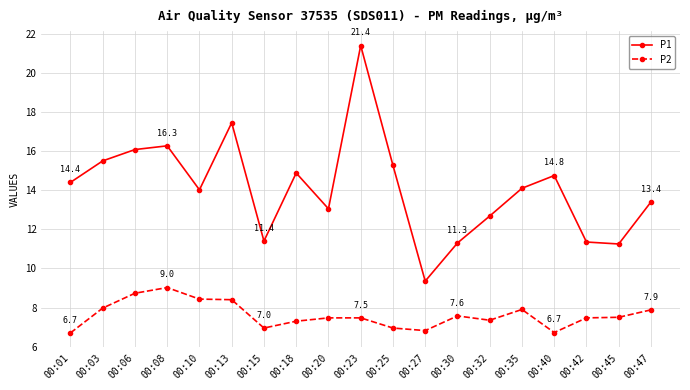

True or false: P1 and P2 cross at least once.

False